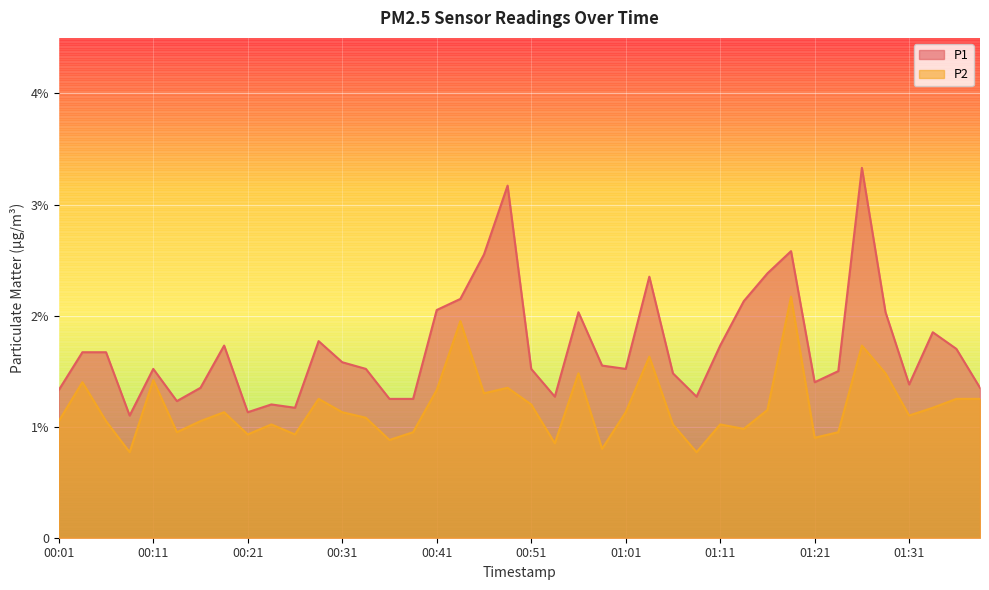

What is the difference between the maximum and minimum values in the P1 series?

2.2